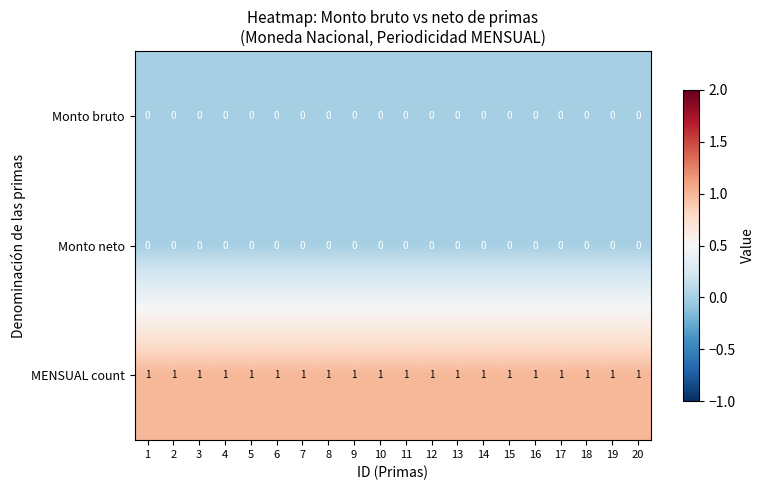

The value of Monto neto at 2 is 0. True or false?

True